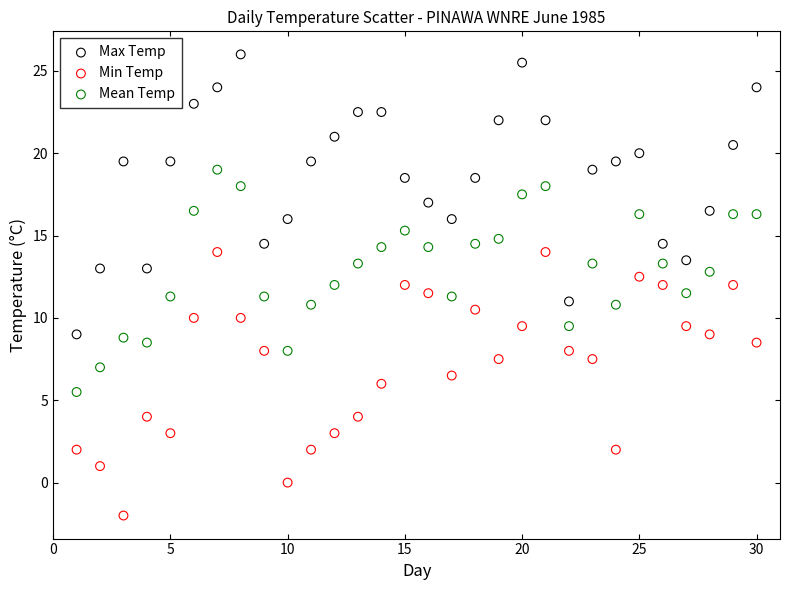

What is the X range (max minus min) for the scatter plot?

29.0